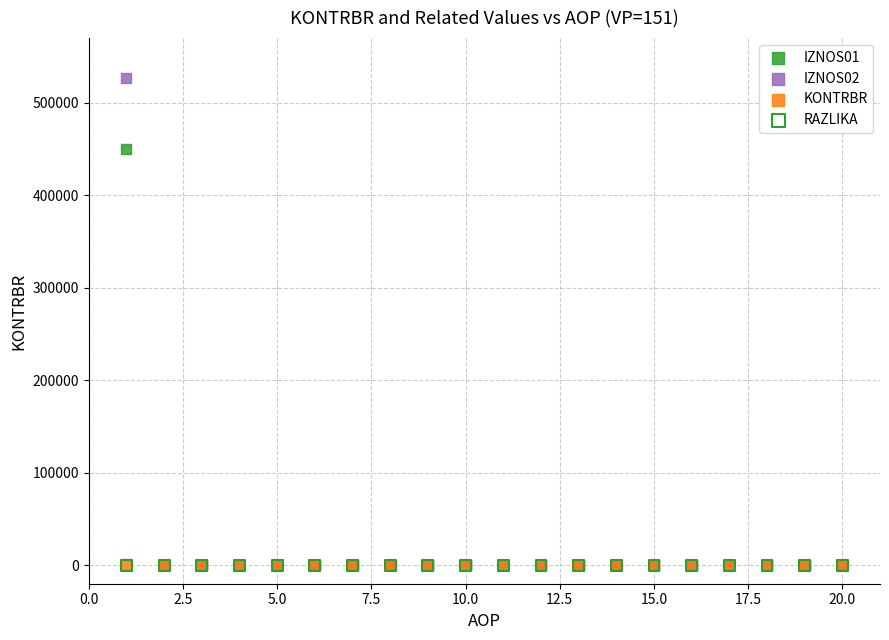

Which series has the largest Y range (max minus min)?

IZNOS02